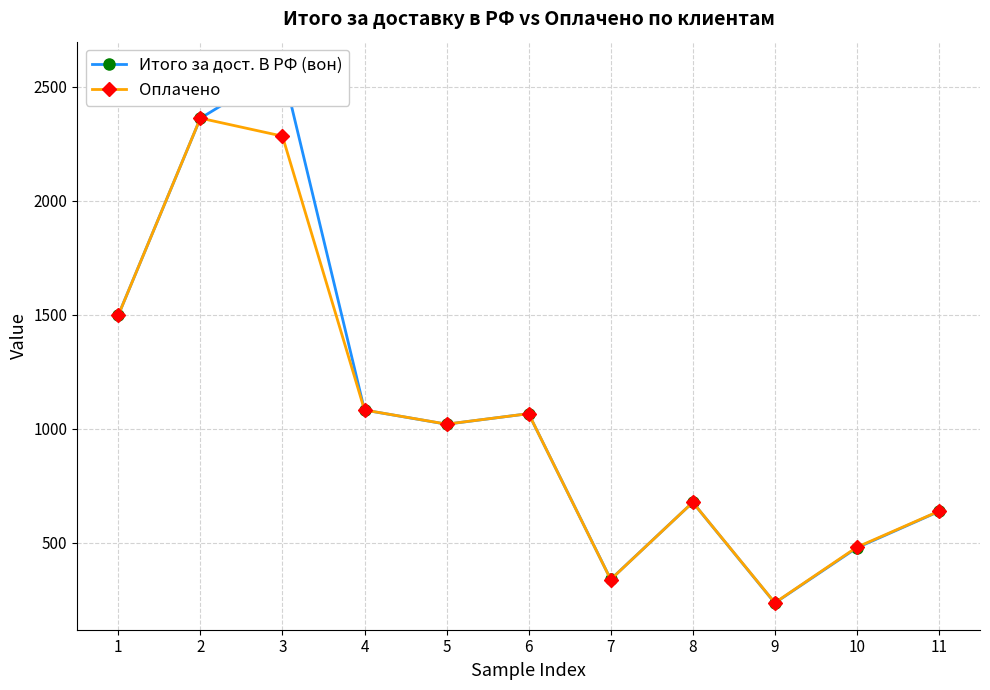

True or false: Оплачено has more than 0 points higher than both neighbors.

True